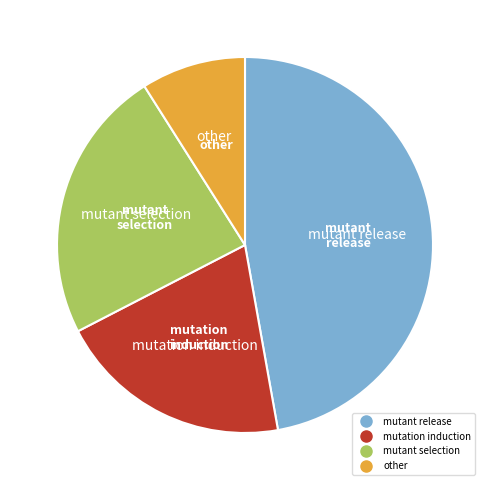

Is there any slice that represents more than half of the pie?

No